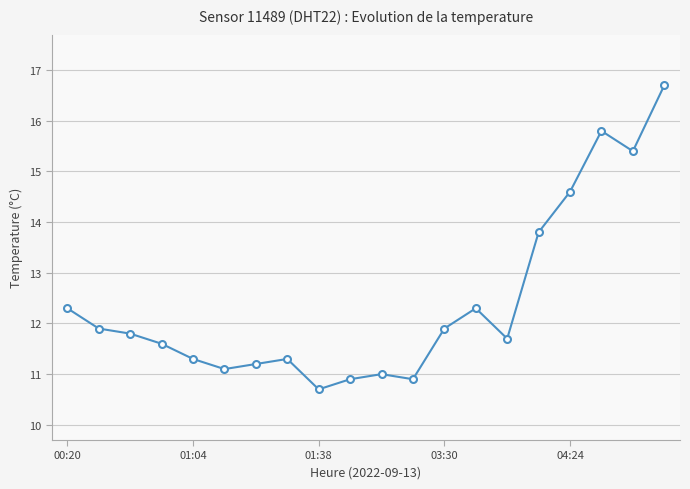

What is the average value?

12.4